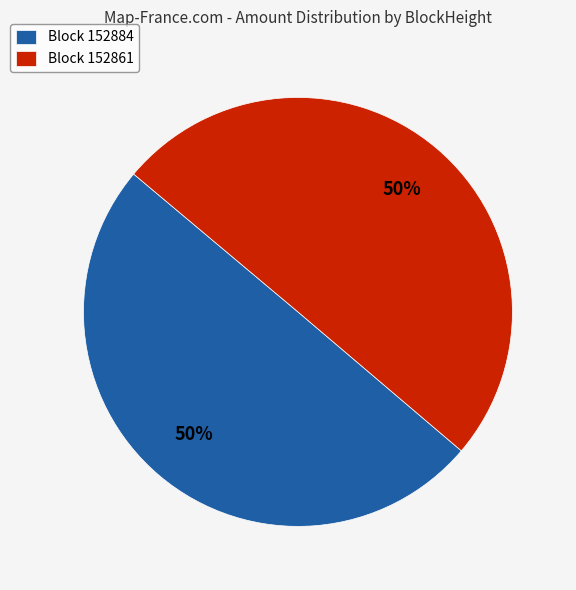

Do Block 152861 and Block 152884 together represent more than half of the pie?

Yes